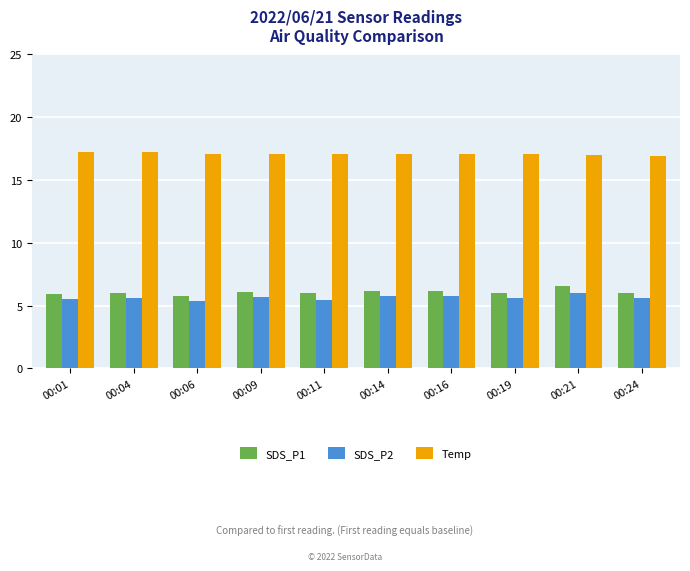

What is the total value across all series at 00:24?

28.6